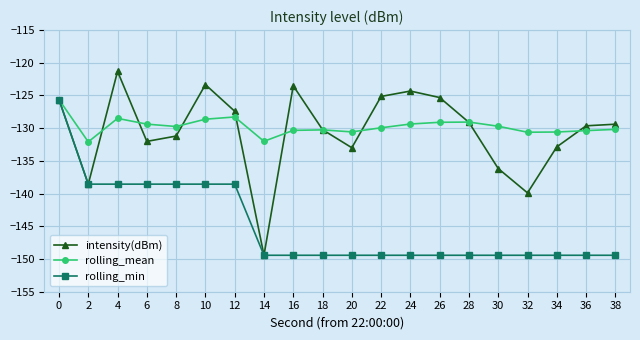

At which label does intensity(dBm) reach its minimum?

14